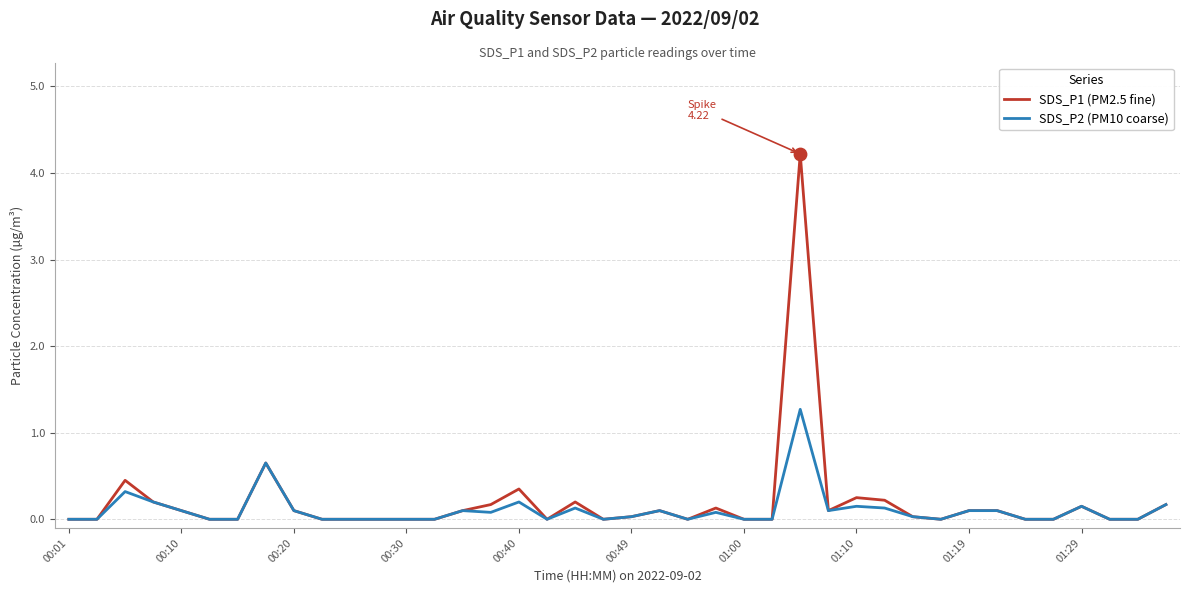

Which series has the widest spread of values?

SDS_P1 (PM2.5 fine)